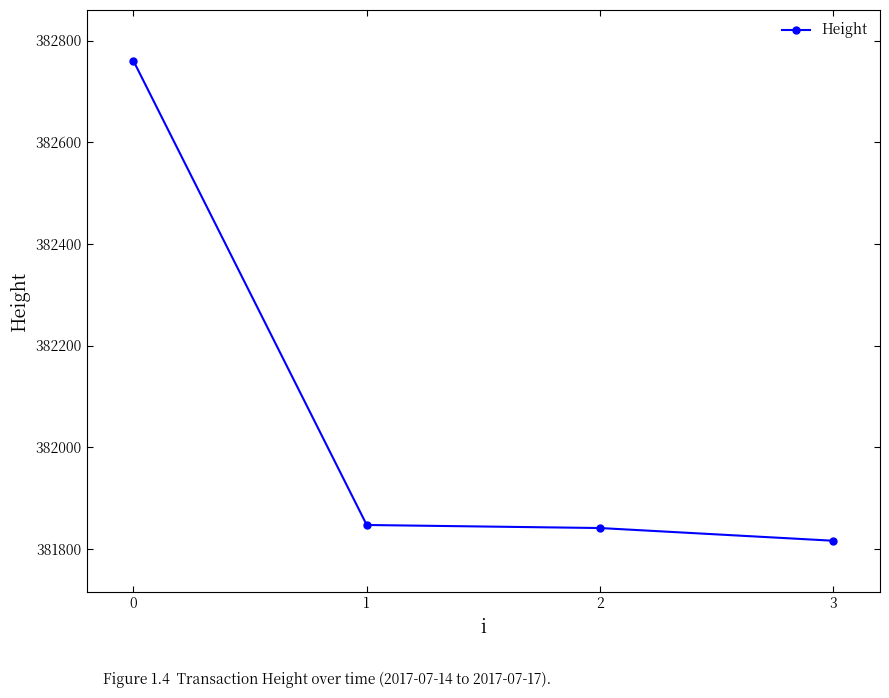

What is the change in value from 0 to 2?

-919